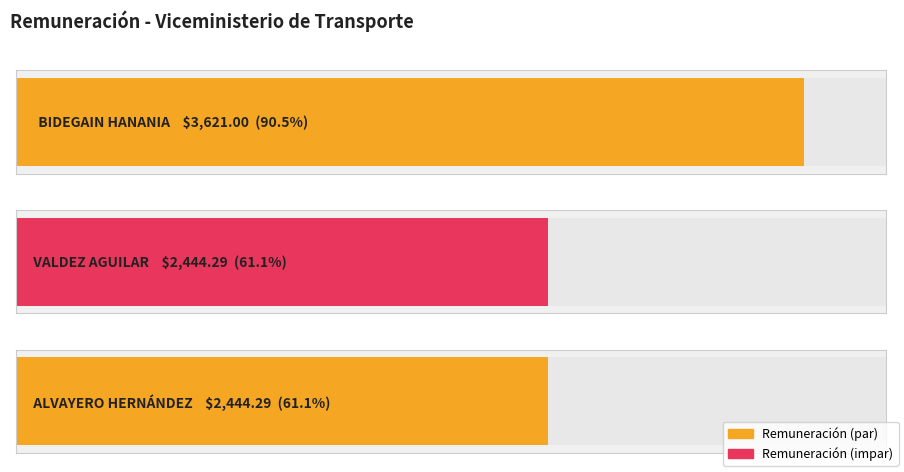

Where is the data nearest to the value 3032?

CARLOS RODOLFO VALDEZ AGUILAR